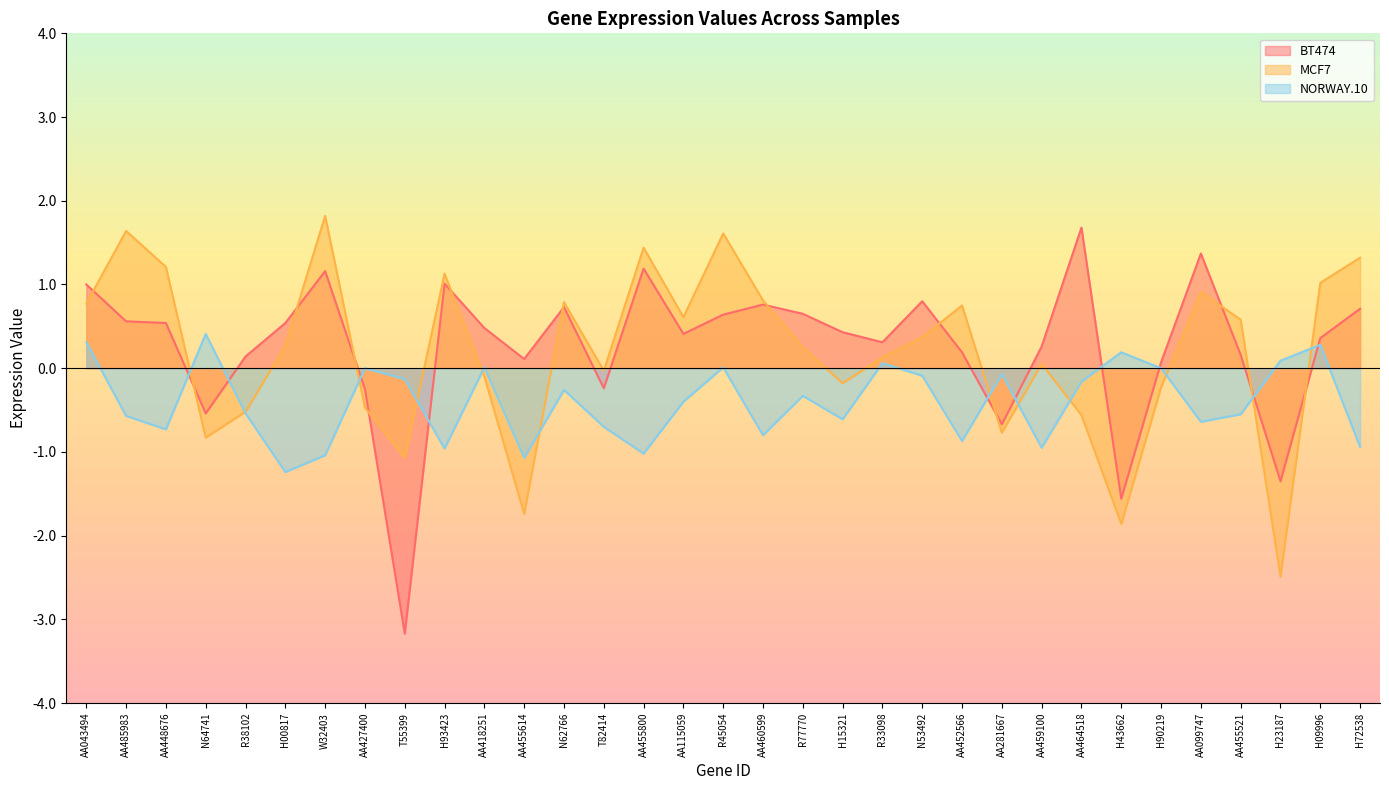

At which label does BT474 reach its minimum?

T55399